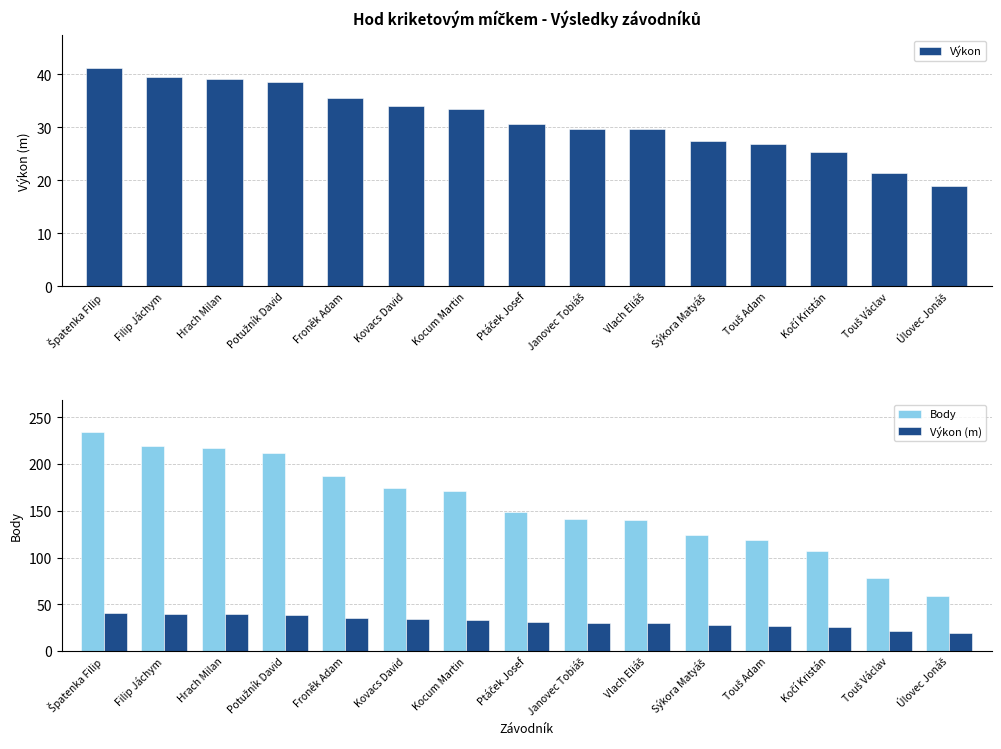

What is the sum of all Výkon values?

471.5